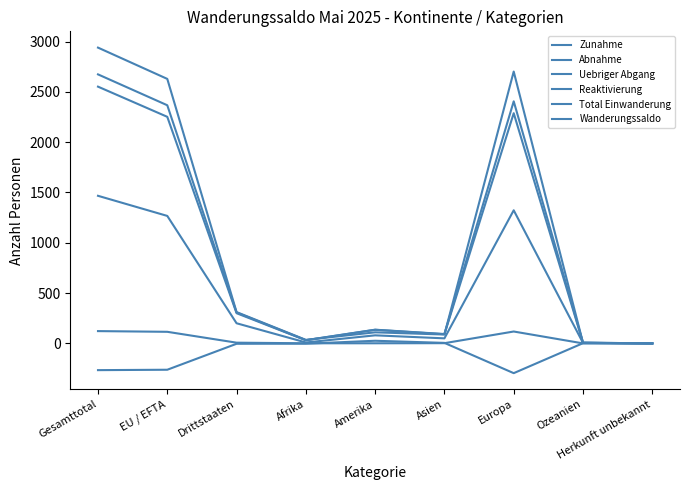

What is the sum of the Total Einwanderung values at EU / EFTA and Amerika?

2387